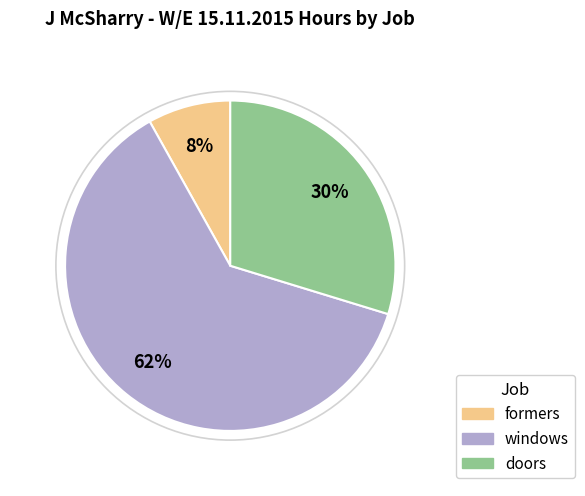

Is it true that windows is 62% of the pie?

True